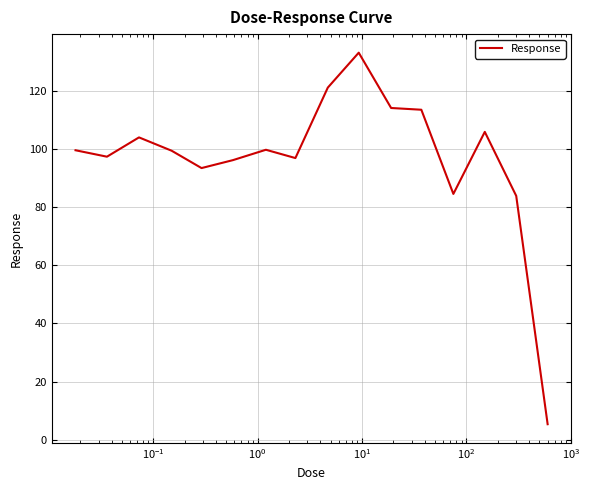

What is the difference between the maximum and minimum values?

127.6